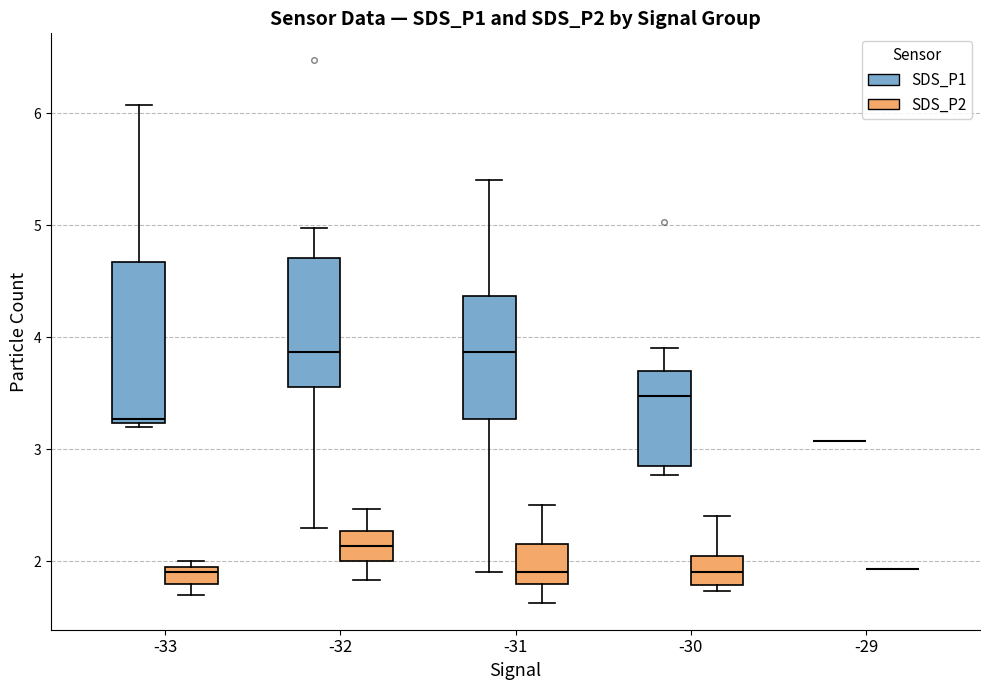

Reading left to right, read every box against the y-axis: the position of its median line, the range the box covers, and the ends of its whiskers. The values are not printed on the chart, so give them approximately, as read against the axis.

-33 (SDS_P1): median 3.3, box 3.2 to 4.7, whiskers 3.2 (just below the box's lower edge) to 6.1
-33 (SDS_P2): median 1.9, box 1.8 to 2.0, whiskers 1.7 to 2.0 (just above the box's upper edge)
-32 (SDS_P1): median 3.9, box 3.6 to 4.7, whiskers 2.3 to 5.0
-32 (SDS_P2): median 2.1, box 2.0 to 2.3, whiskers 1.8 to 2.5
-31 (SDS_P1): median 3.9, box 3.3 to 4.4, whiskers 1.9 to 5.4
-31 (SDS_P2): median 1.9, box 1.8 to 2.2, whiskers 1.6 to 2.5
-30 (SDS_P1): median 3.5, box 2.9 to 3.7, whiskers 2.8 to 3.9
-30 (SDS_P2): median 1.9, box 1.8 to 2.1, whiskers 1.7 to 2.4
-29 (SDS_P1): box collapsed to a line at 3.1, whiskers 3.1 to 3.1
-29 (SDS_P2): box collapsed to a line at 1.9, whiskers 1.9 to 1.9